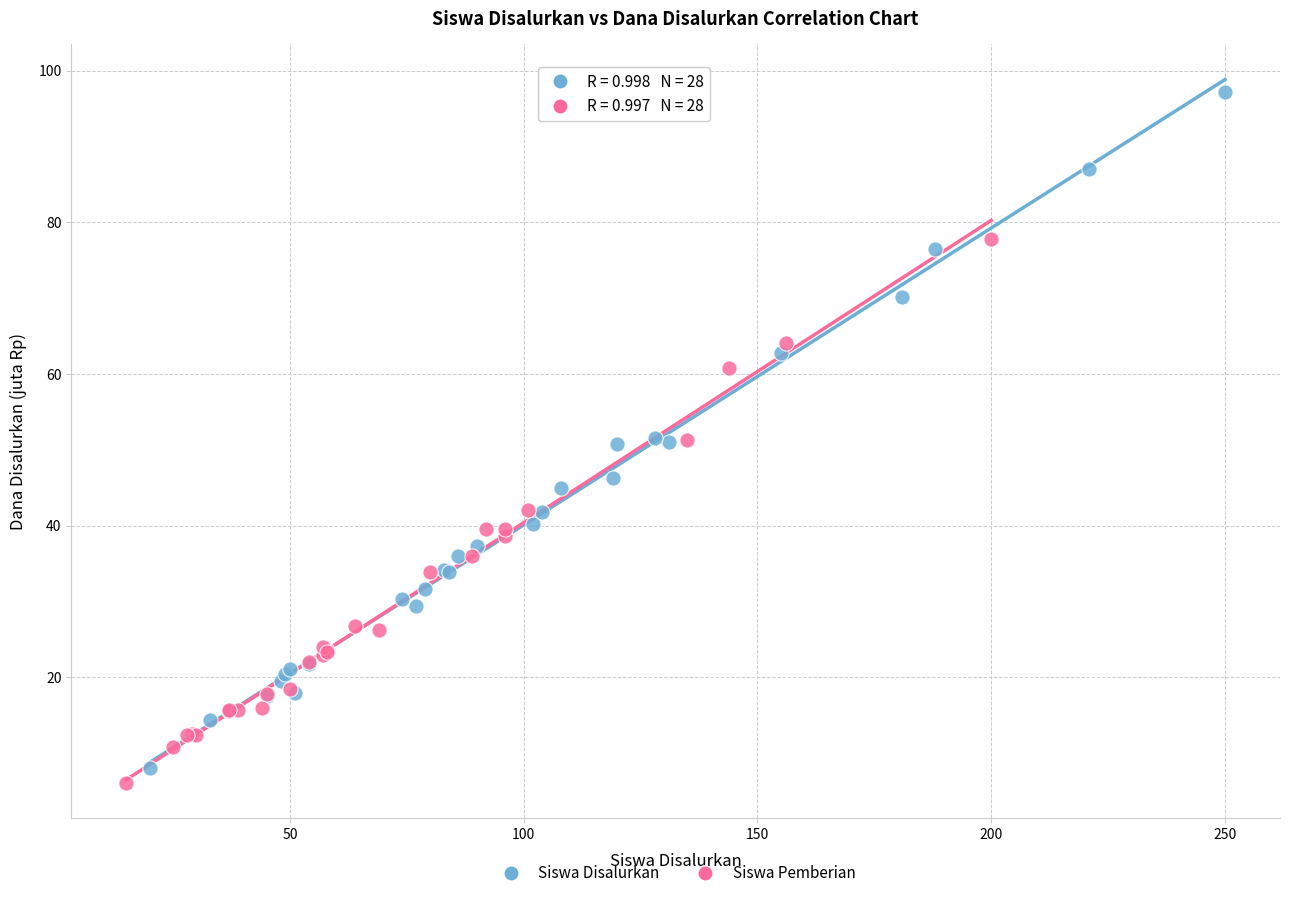

Which series has the largest Y range (max minus min)?

Siswa Disalurkan